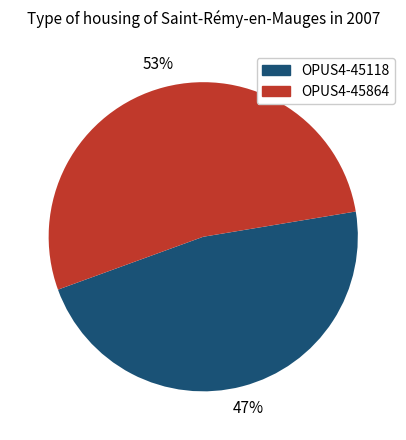

To the nearest percent, what is the difference between the OPUS4-45864 and OPUS4-45118 slice percentages?

6%